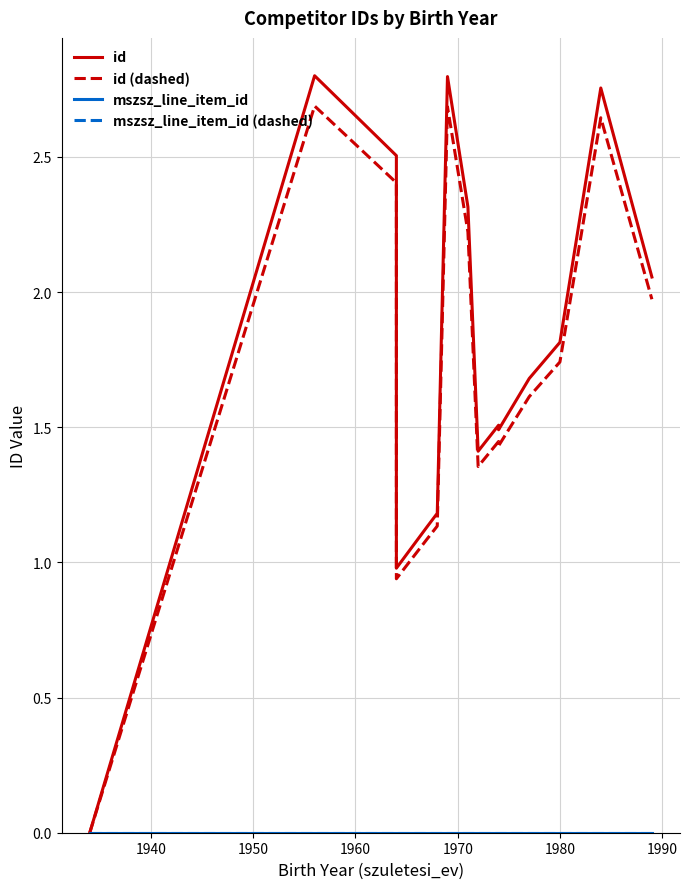

True or false: mszsz_line_item_id and mszsz_line_item_id (dashed) intersect in this chart.

False